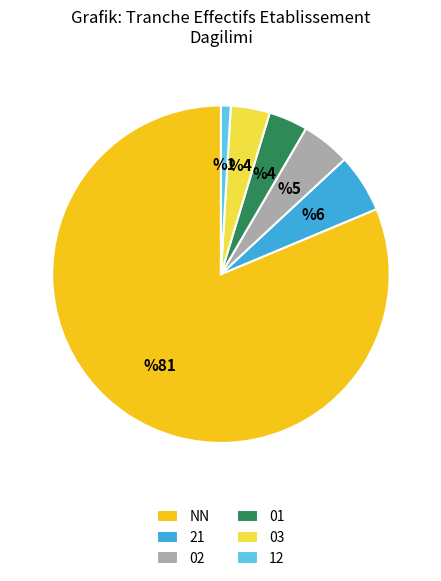

Approximately how many times larger is the value at 01 compared to 02?

0.8